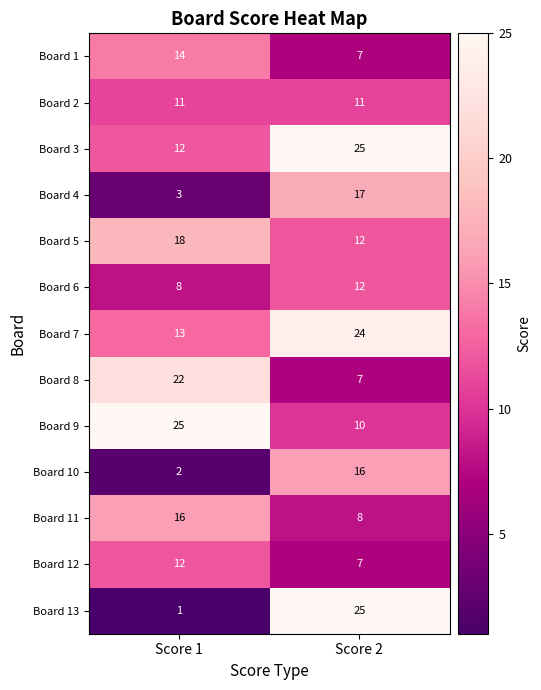

At how many categories does at least one series exceed 16?

2